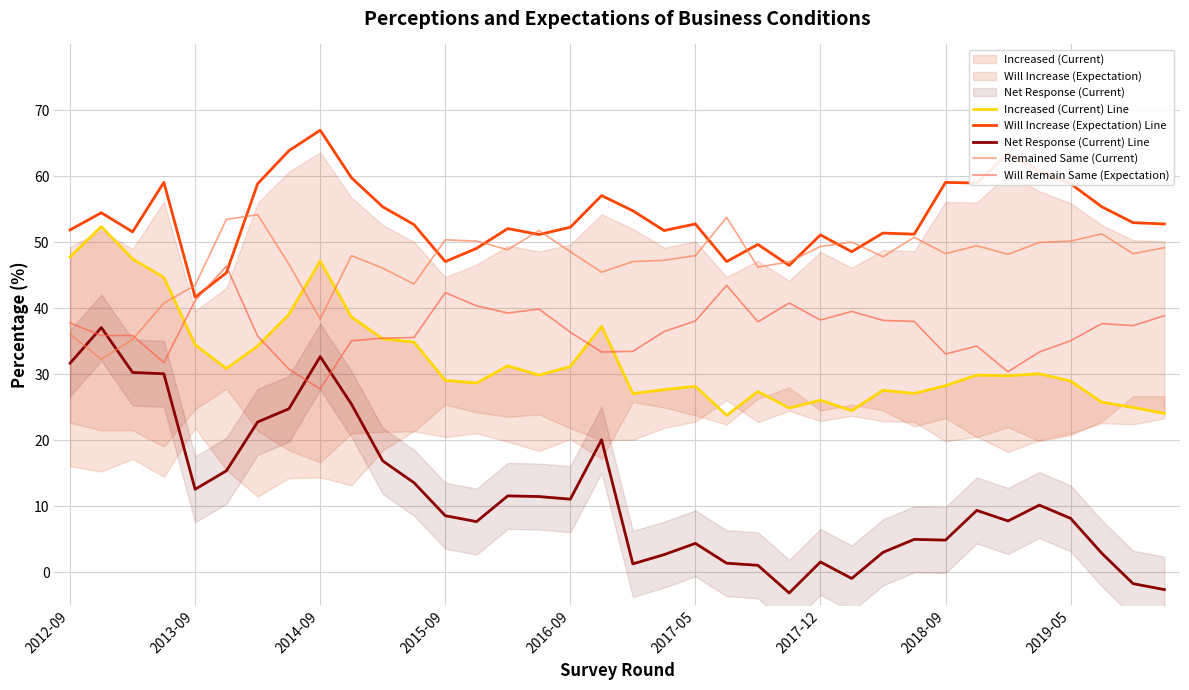

What is the difference between the highest and lowest values at 2019-05?

50.7